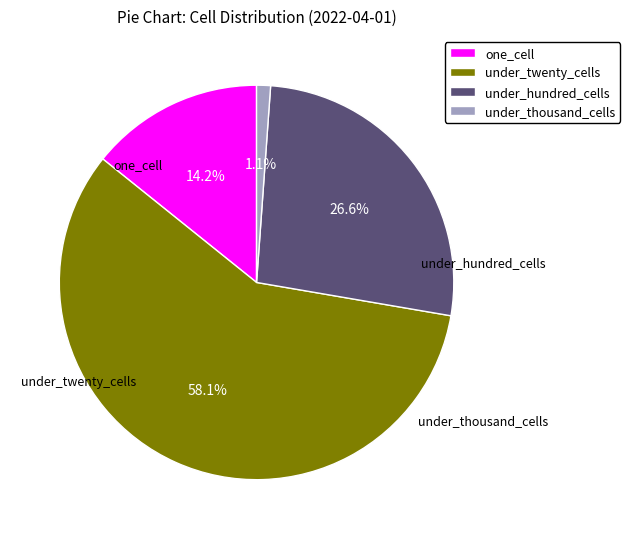

What percentage is NOT represented by under_twenty_cells?

41.9%